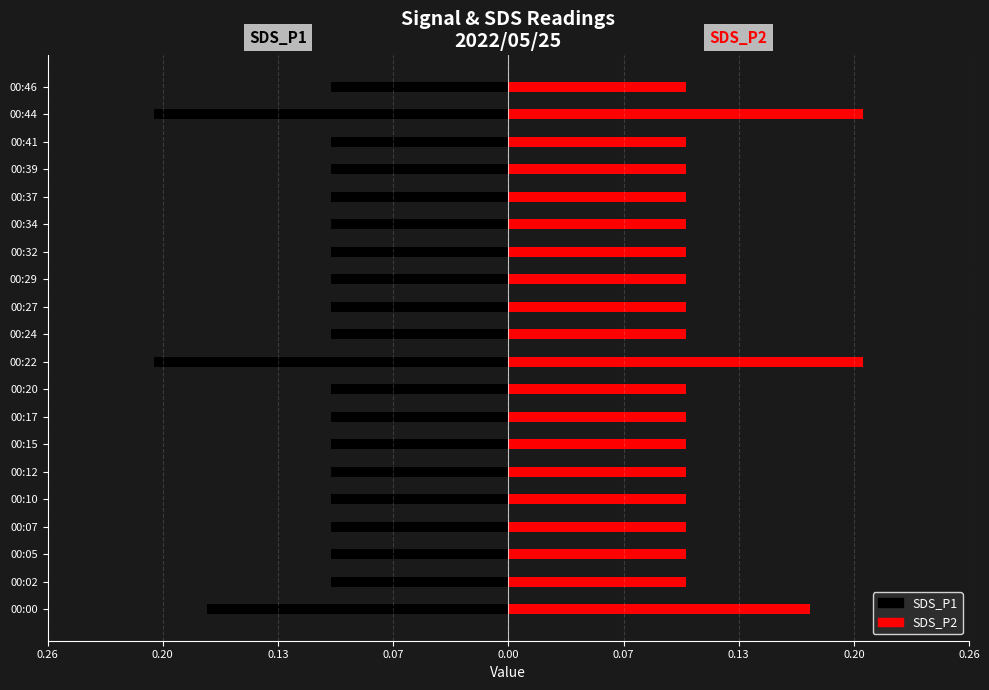

What is the difference between the SDS_P1 values at 00:10 and 00:22?

0.1